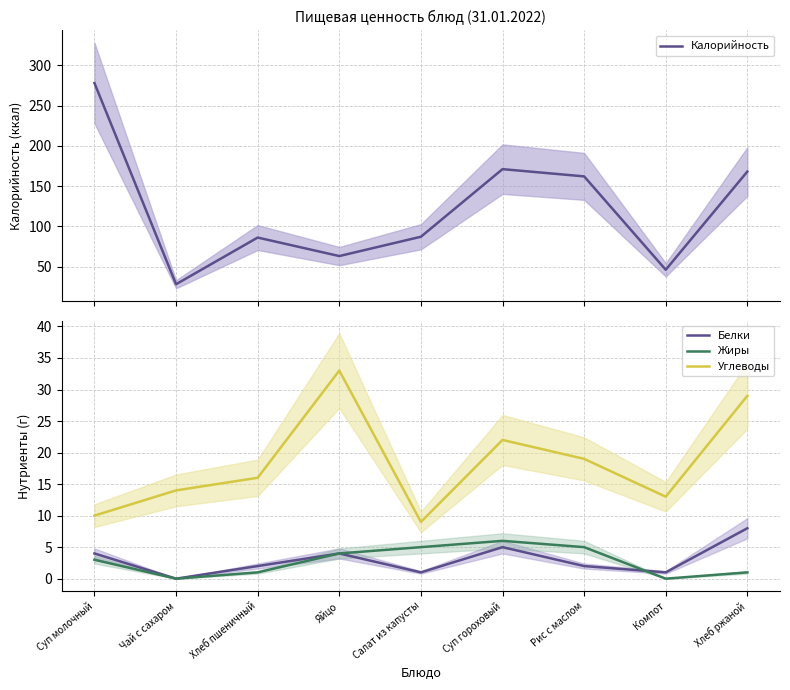

Which label corresponds to the largest value in the chart?

Суп молочный